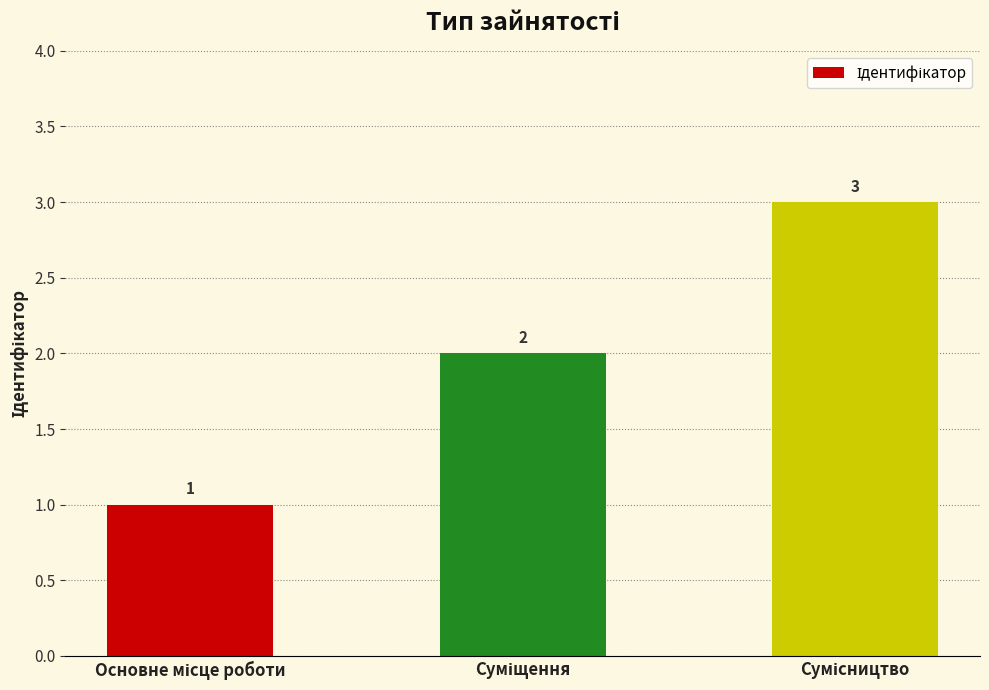

What is the sum of all values?

6